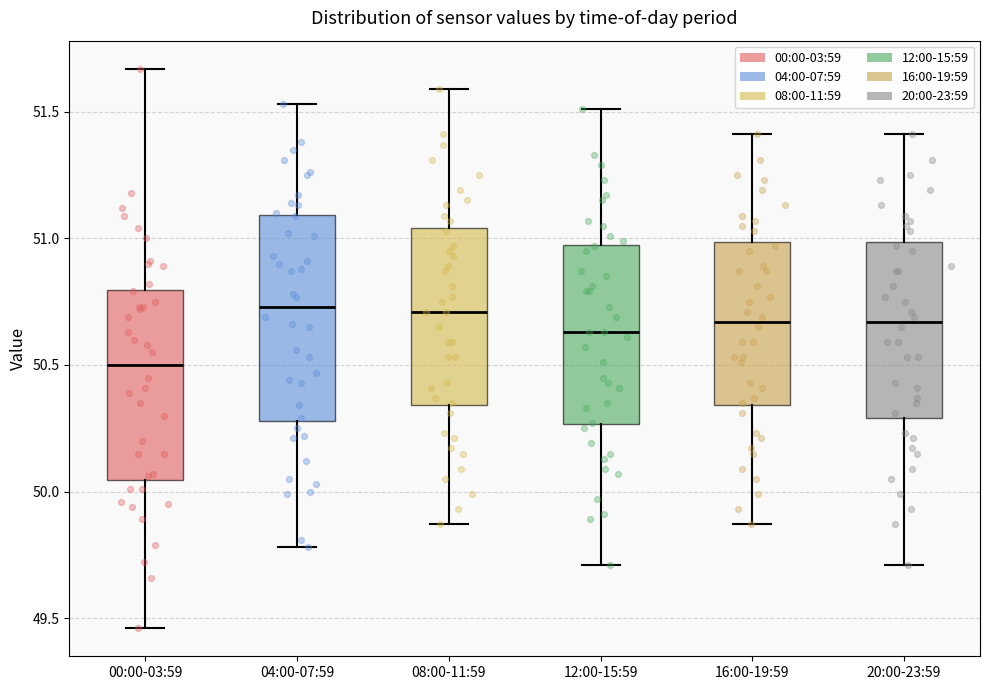

Which box has the lowest median line?

00:00-03:59